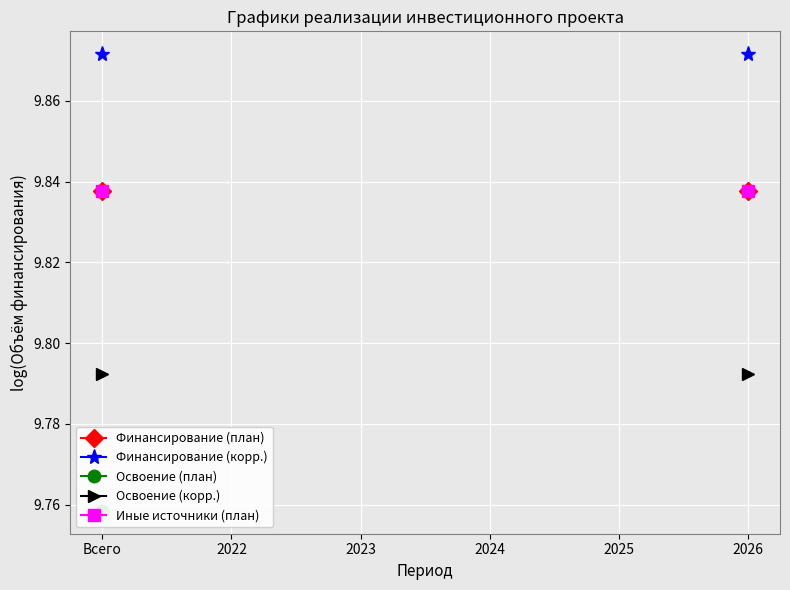

True or false: Финансирование (план) and Освоение (корр.) cross at least once.

False